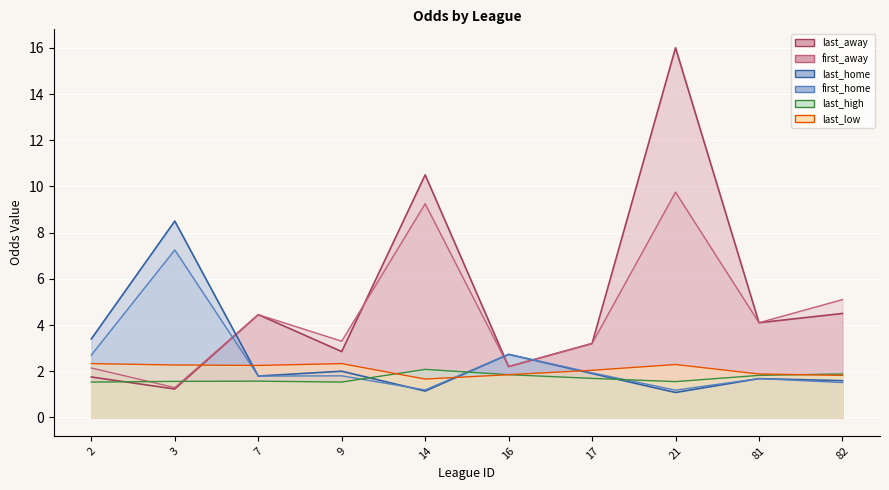

Does the chart display data point markers on the line(s)?

No